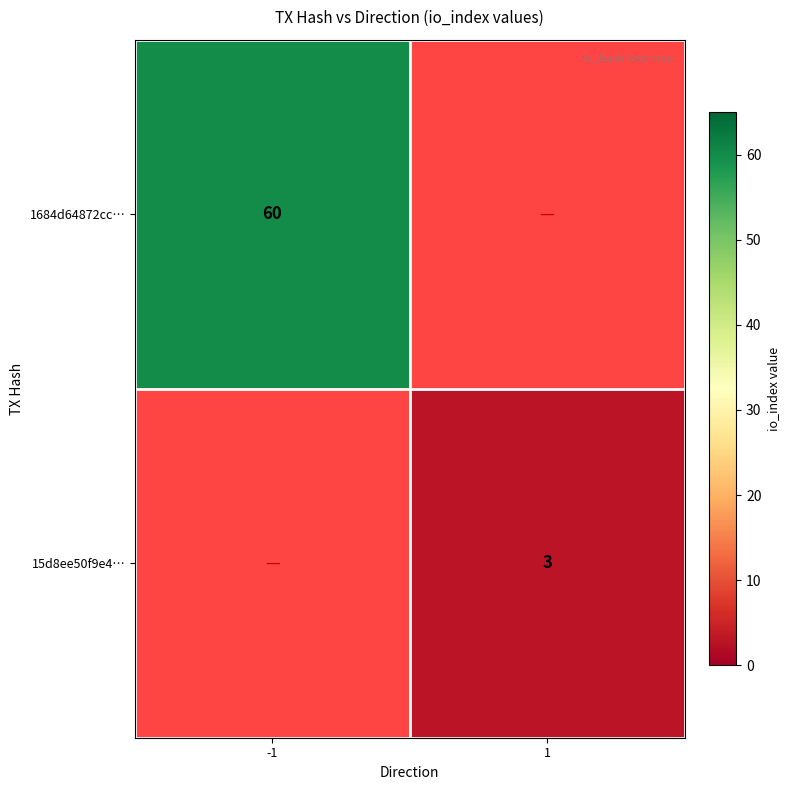

Is the value of 1684d64872cc… at -1 greater than the value of 15d8ee50f9e4… at 1?

Yes